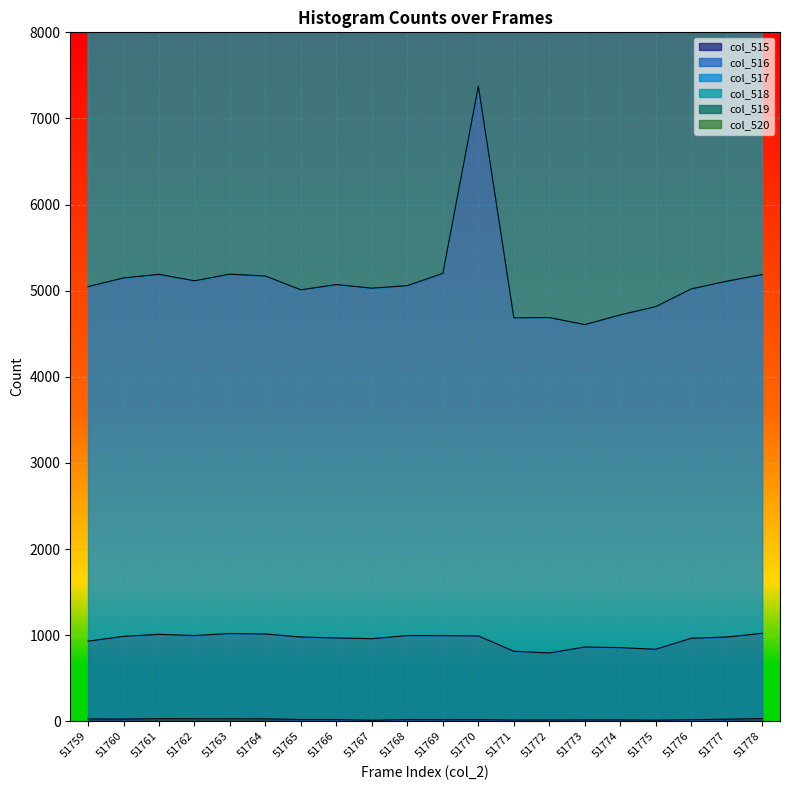

What is the minimum value for col_516?

793